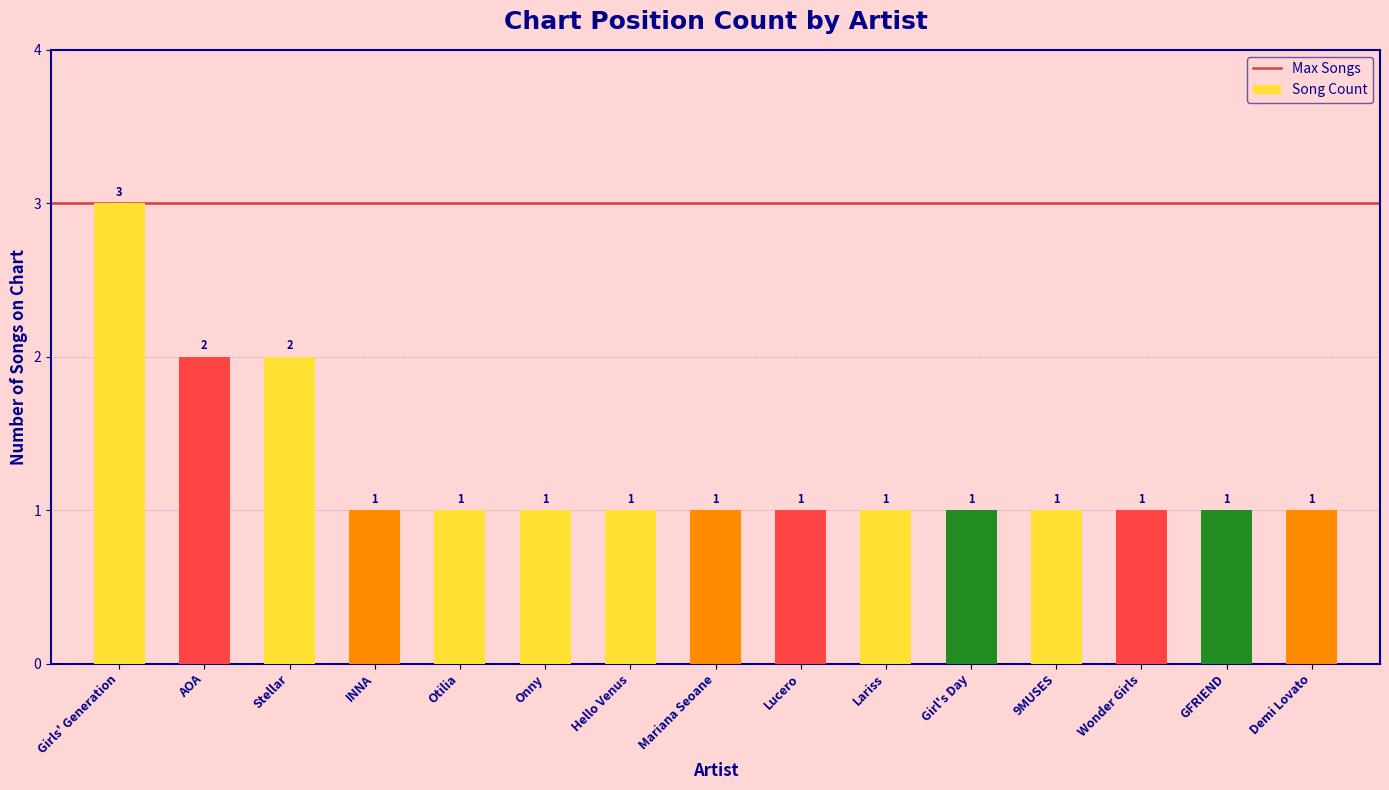

What is the difference between the values at Mariana Seoane and AOA?

1